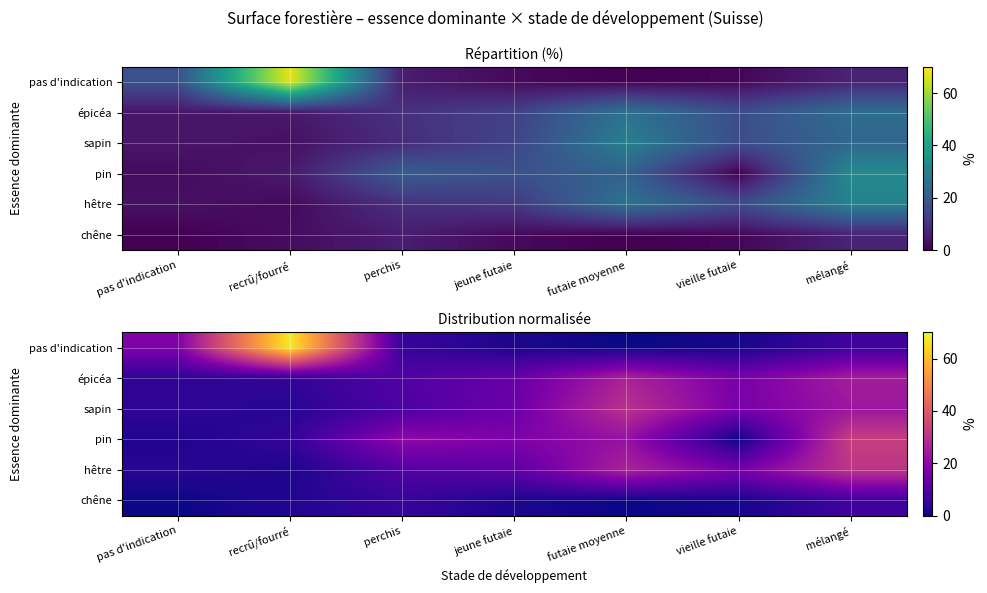

The hêtre series shows 19.0 at jeune futaie. True or false?

False